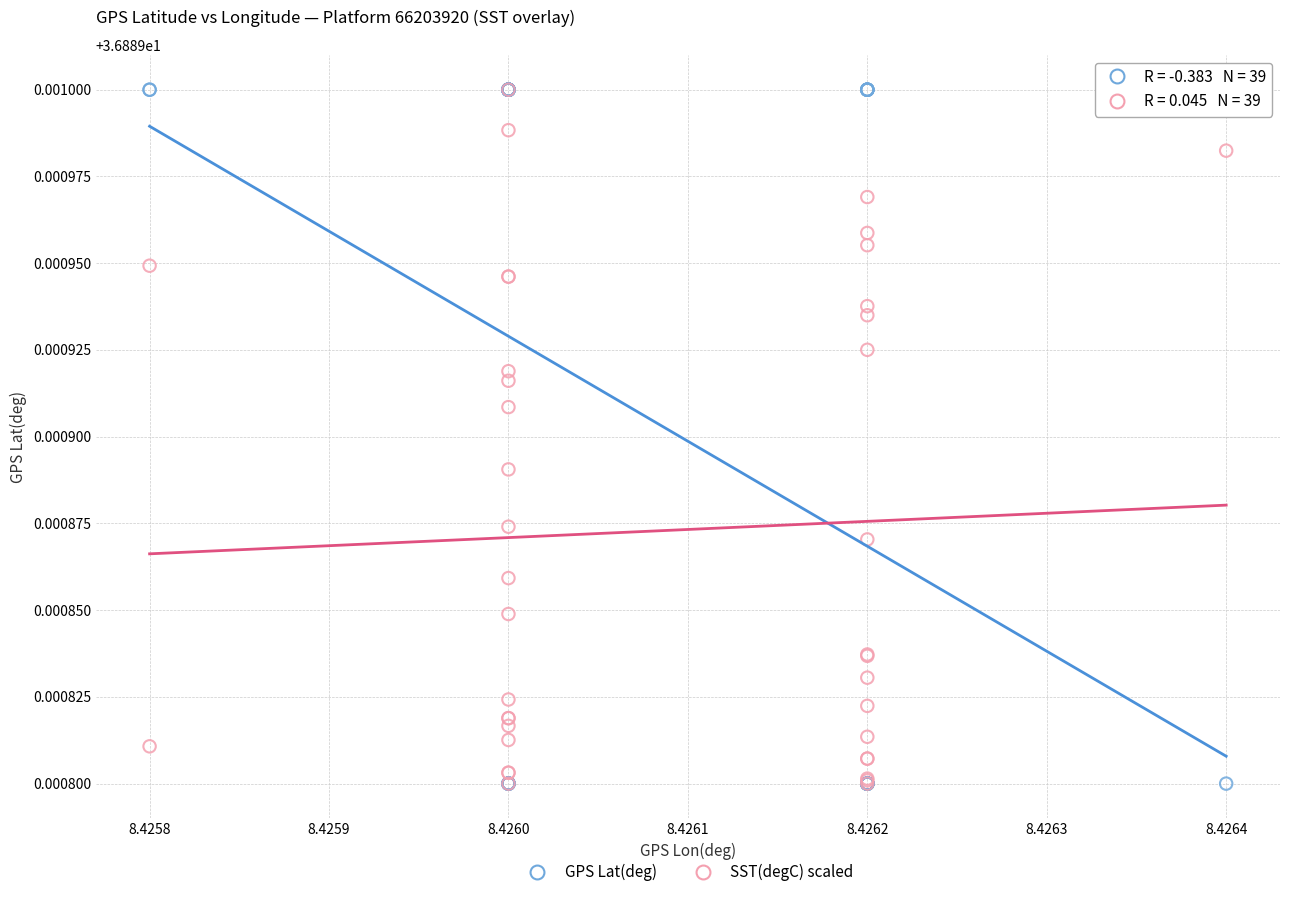

What are all the series names shown in the legend?

GPS Lat(deg), SST(degC) scaled